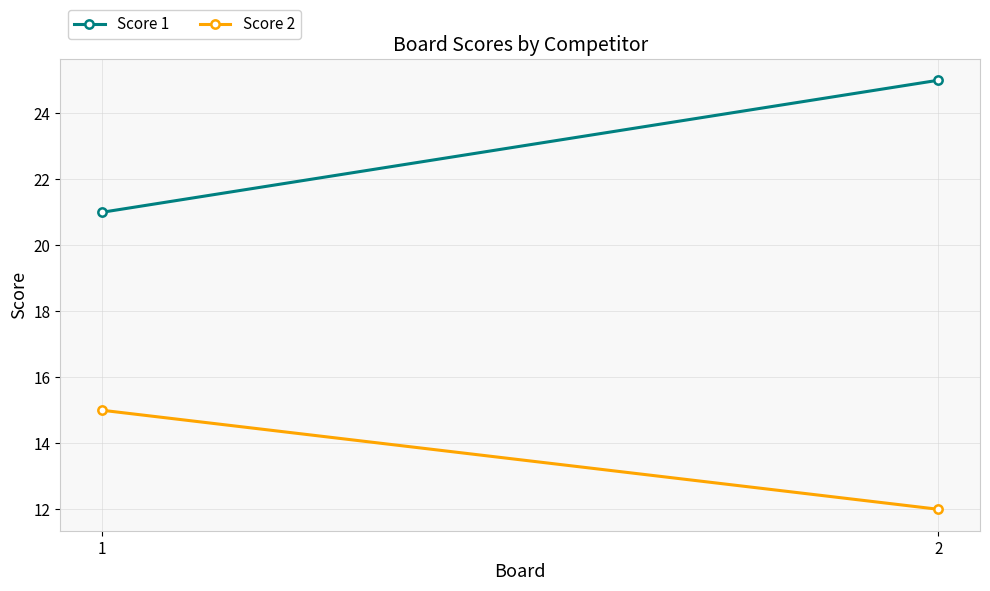

What is the smallest value displayed?

12